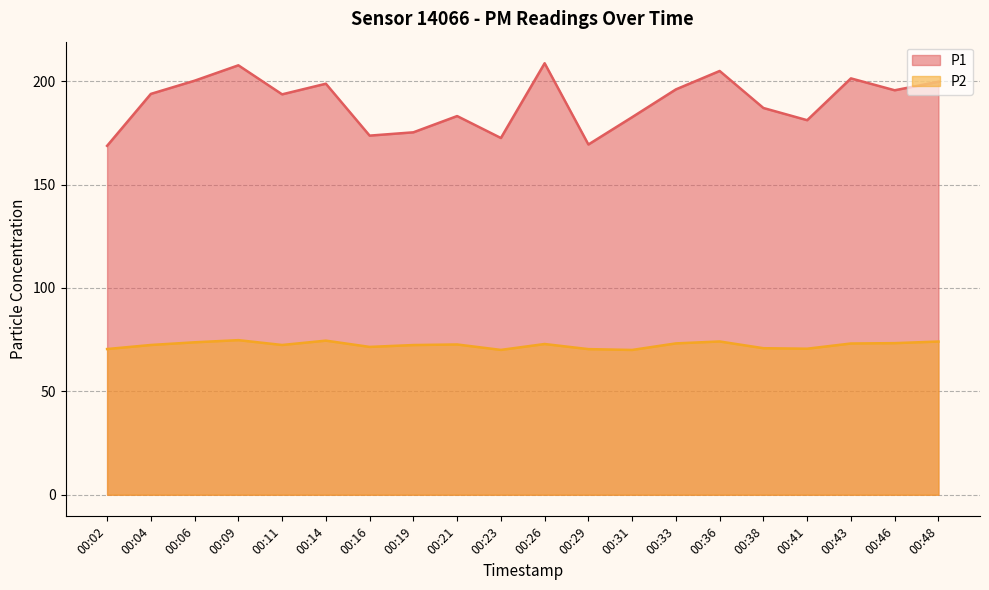

The P2 series shows 130.2 at 00:21. True or false?

False